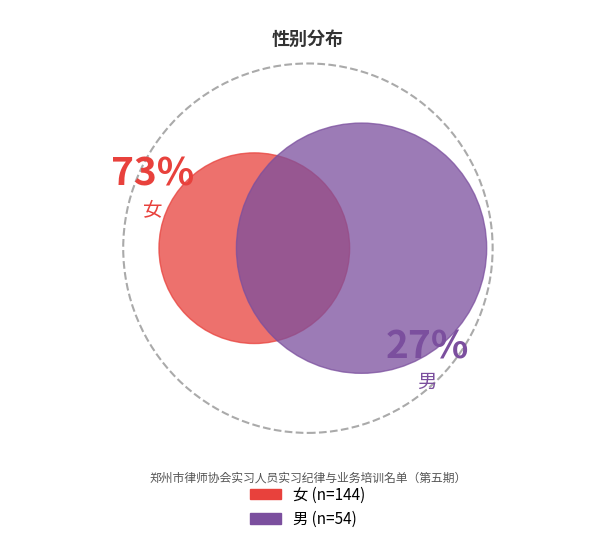

Combined, what portion of the pie is 女 and 男?

100.0%